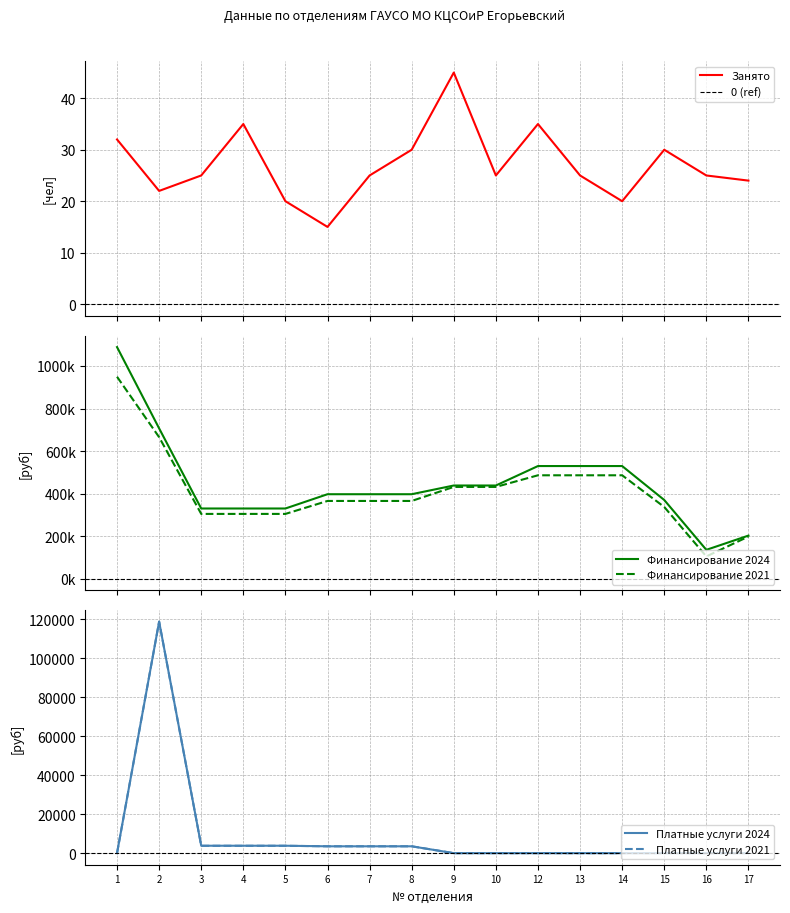

Does the chart have visible grid lines?

Yes